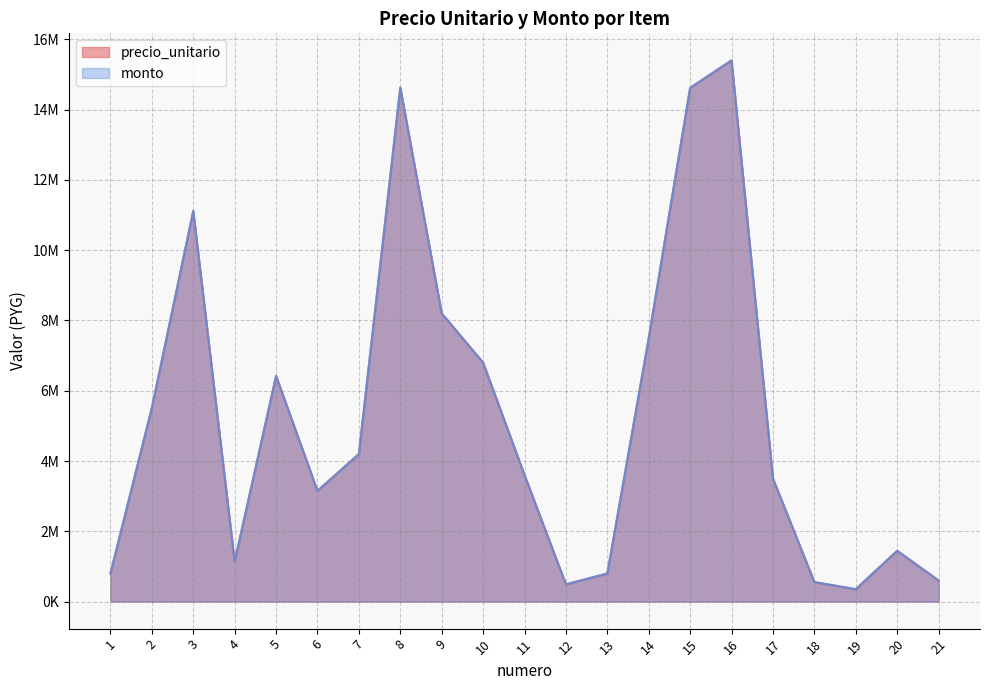

What is the highest value of the precio_unitario series?

15400000